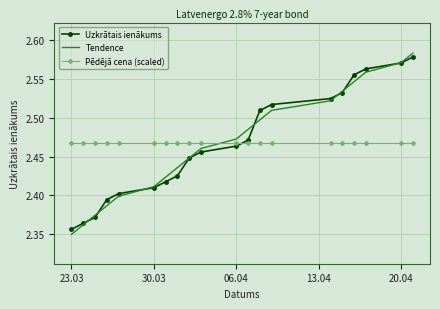

What are all the series names shown in the legend?

Uzkrātais ienākums, Tendence, Pēdējā cena (scaled)